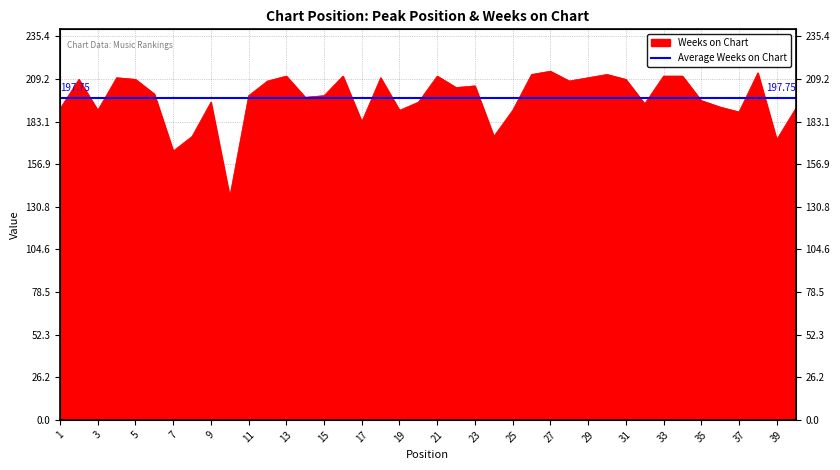

The value at 36 is 192. True or false?

True